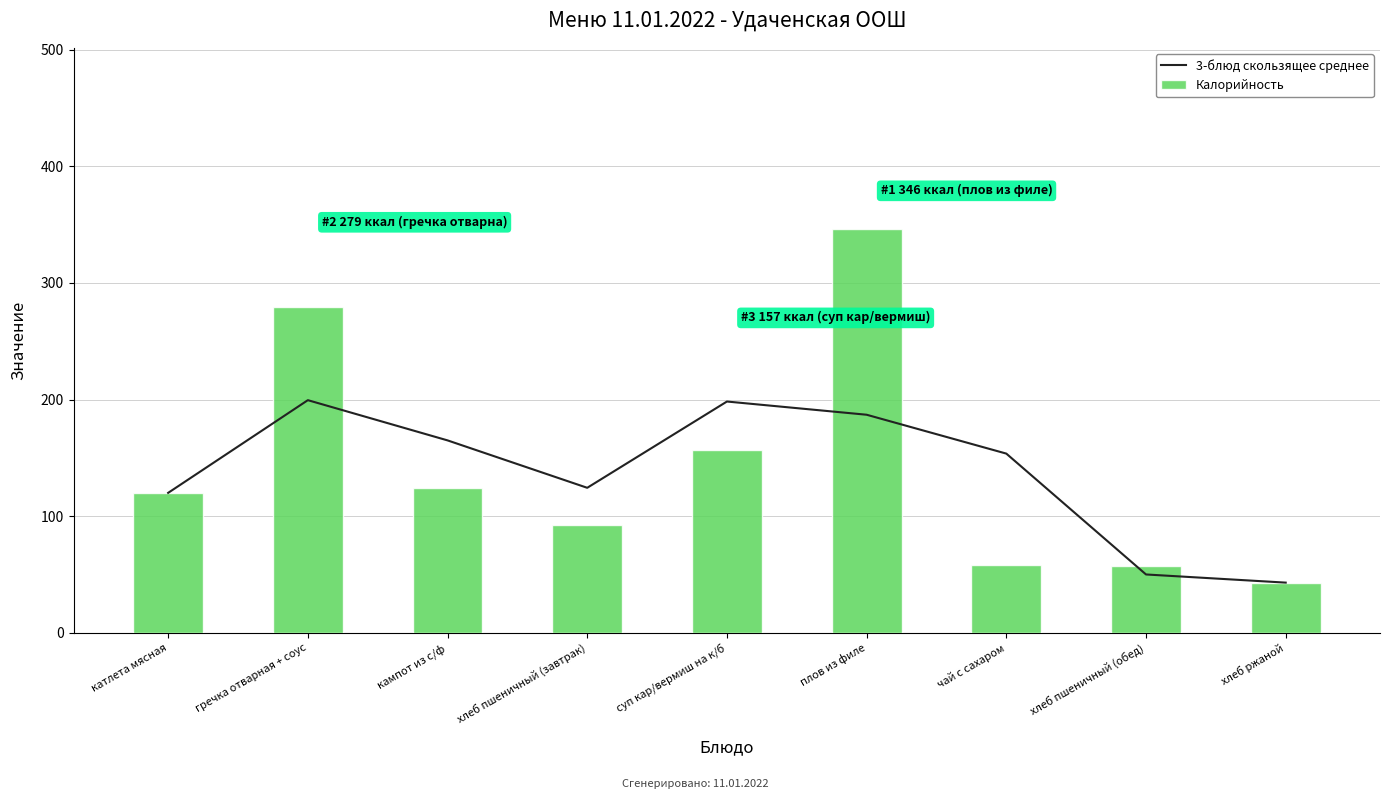

Reading left to right, extract all data points from this chart.

3-блюд скользящее среднее: 120.0	199.5	165.0	124.3	198.3	187.0	153.7	50.0	43.0
Калорийность: 120.0	279.0	124.0	92.0	157.0	346.0	58.0	57.0	43.0